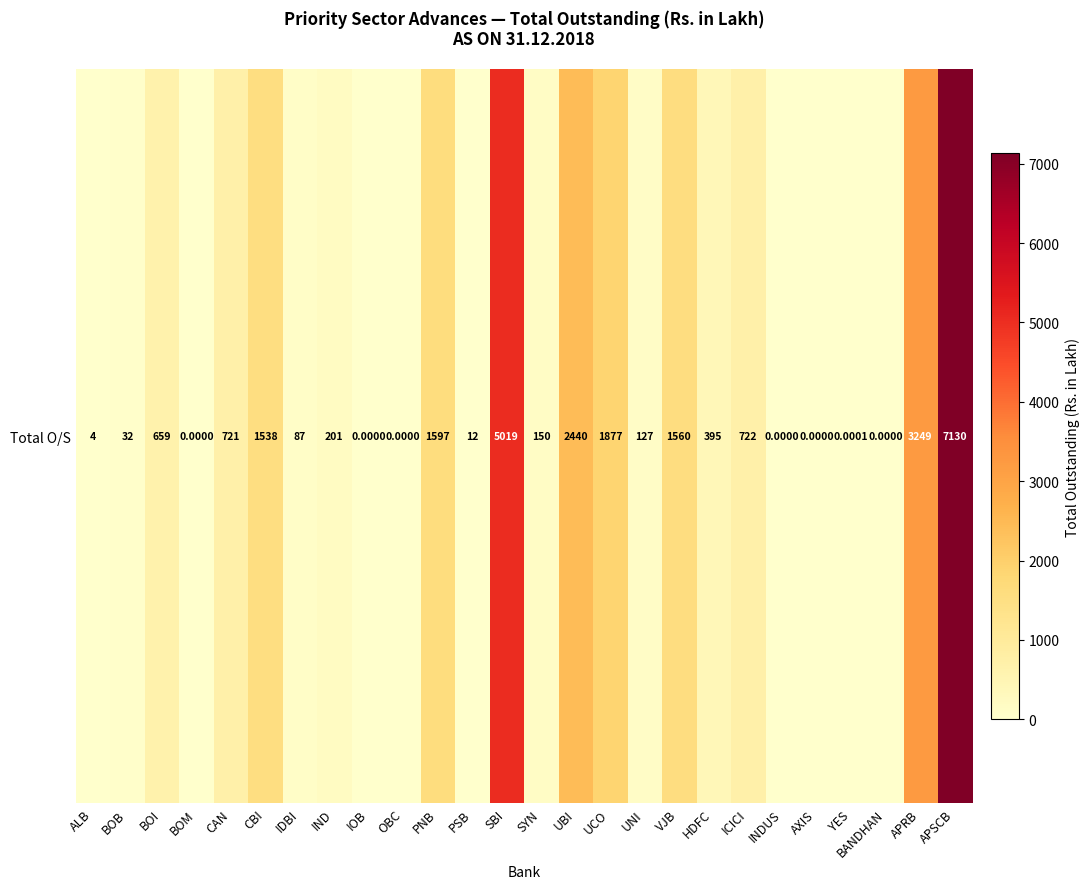

Reading right to left, what are all the values shown in this chart?

7129.5	3248.8	0.0	0.0	0.0	0.0	722.4	394.8	1560.2	126.7	1876.6	2440.1	149.9	5019.5	12.0	1597.2	0.0	0.0	201.3	87.1	1537.7	720.6	0.0	658.6	32.5	4.5